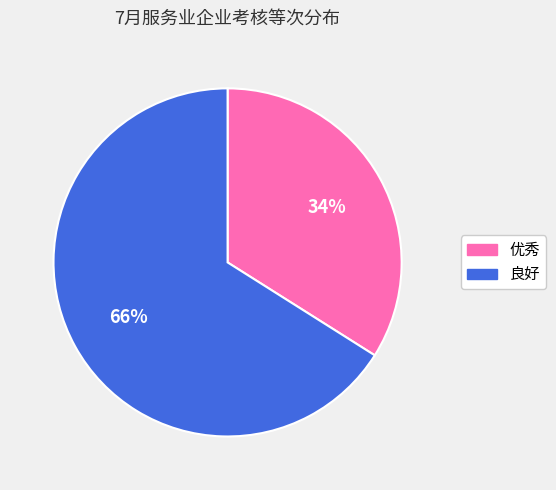

To the nearest percent, what is the difference between the largest and smallest slice percentages?

32%